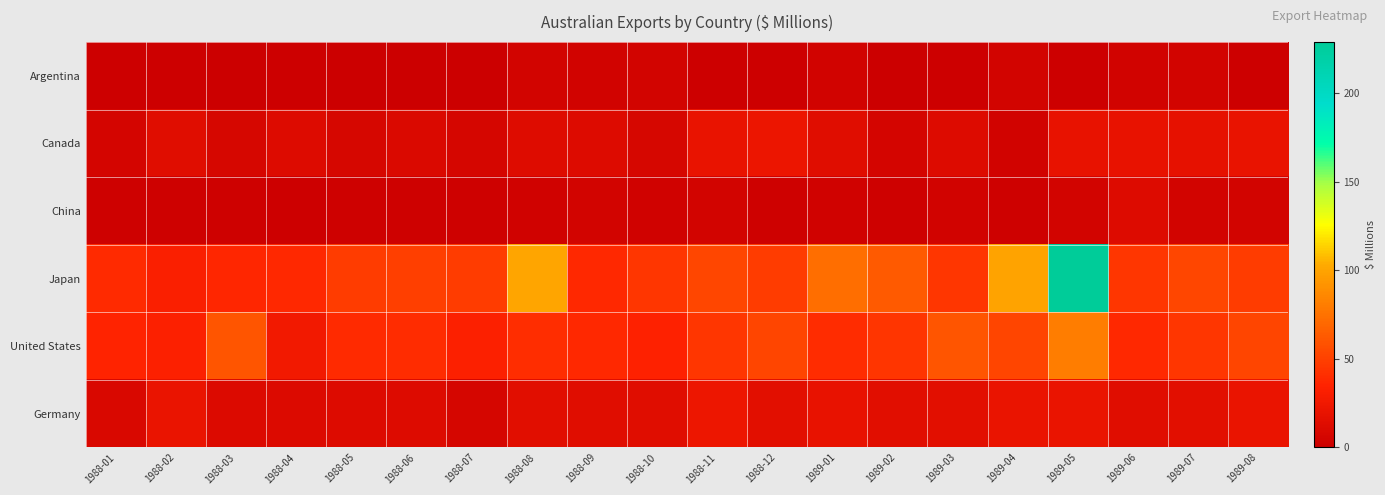

List the series in order of their peak value, highest first.

Japan, United States, Germany, Canada, China, Argentina